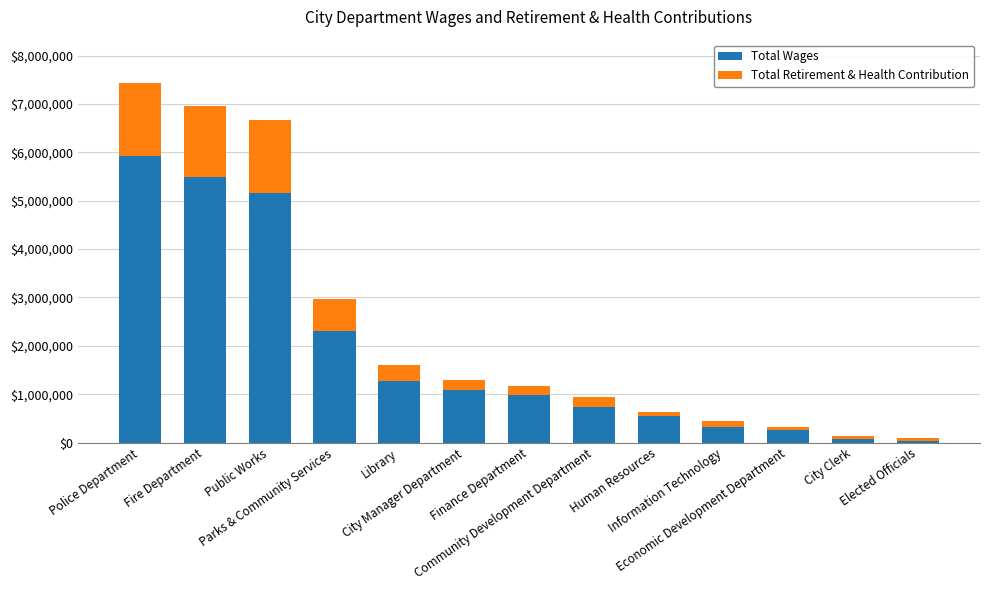

How many bars are there in total?

13